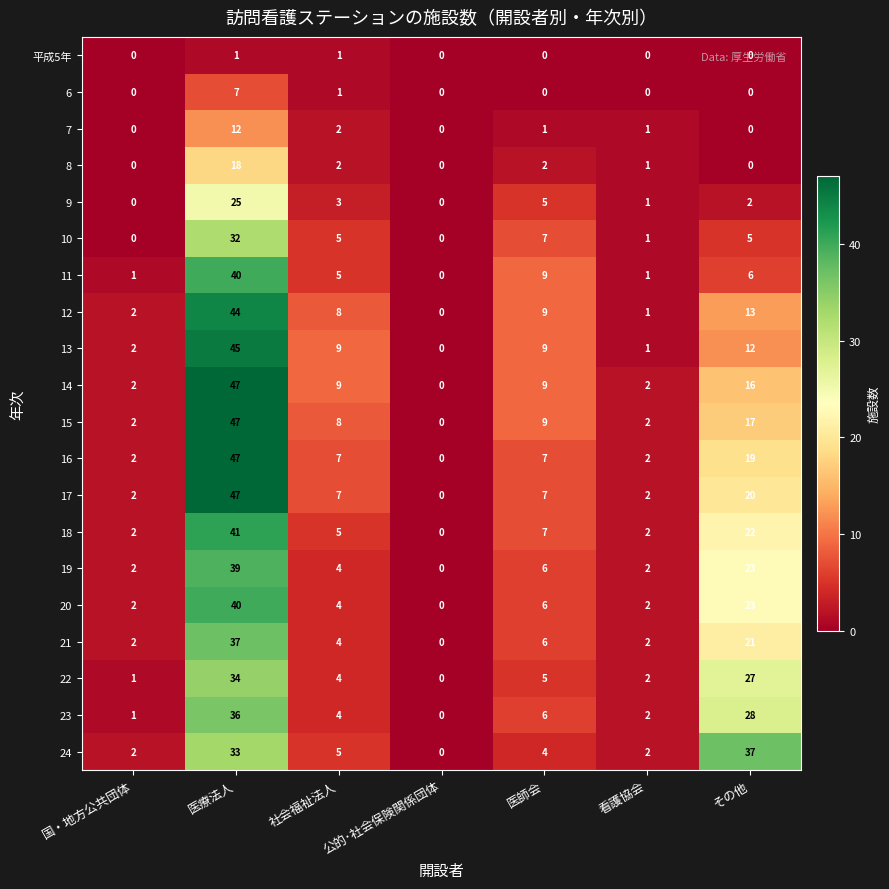

The 20 series shows 0 at 公的･社会保険関係団体. True or false?

True